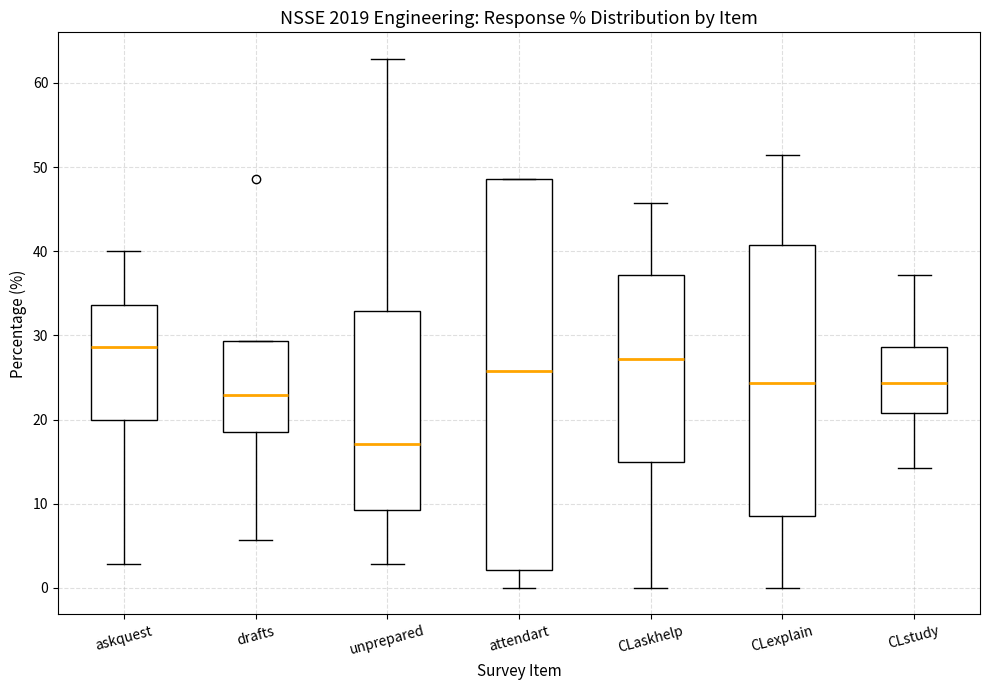

Reading left to right, read every box against the y-axis: the position of its median line, the range the box covers, and the ends of its whiskers. The values are not printed on the chart, so give them approximately, as read against the axis.

askquest: median 29, box 20 to 34, whiskers 3 to 40
drafts: median 23, box 19 to 29, whiskers 6 to 29
unprepared: median 17, box 9 to 33, whiskers 3 to 63
attendart: median 26, box 2 to 49, whiskers 0 to 49
CLaskhelp: median 27, box 15 to 37, whiskers 0 to 46
CLexplain: median 24, box 9 to 41, whiskers 0 to 51
CLstudy: median 24, box 21 to 29, whiskers 14 to 37